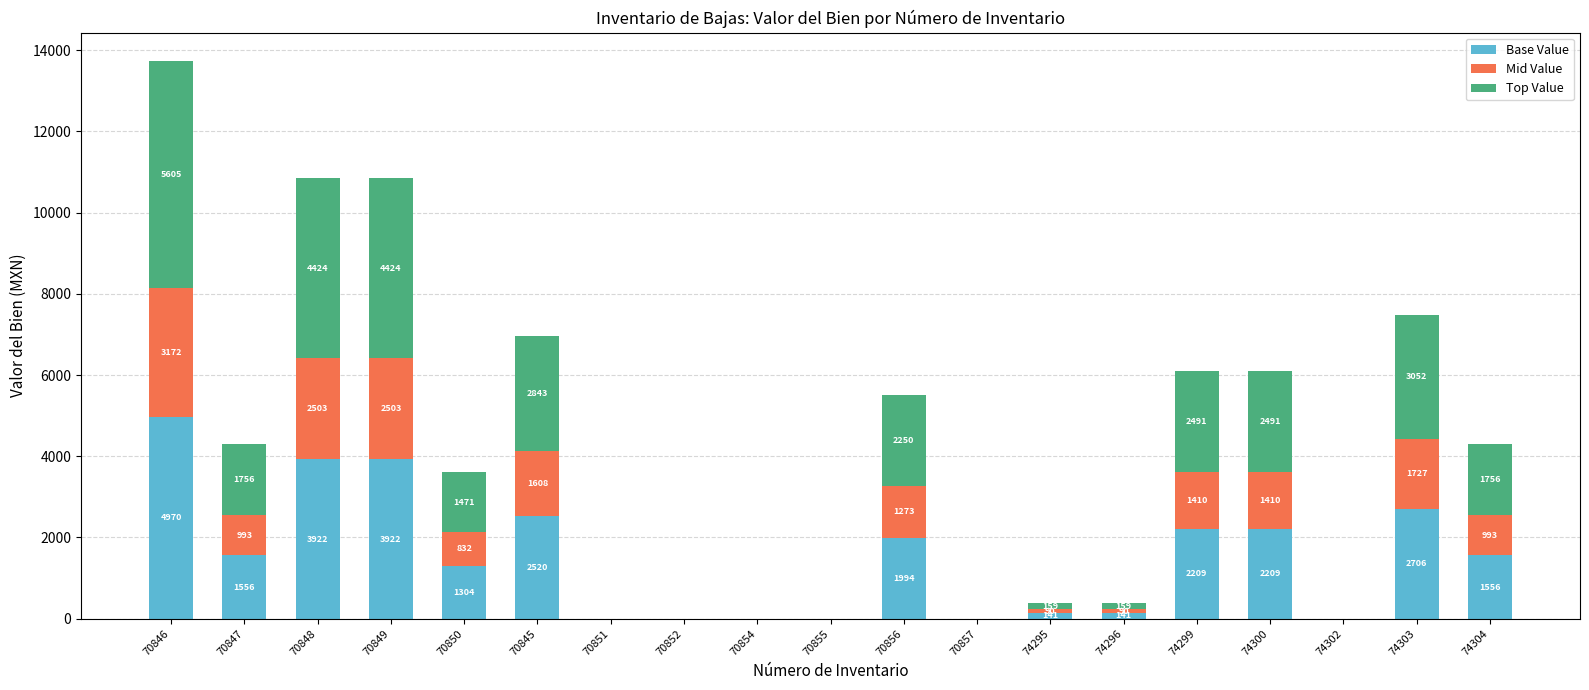

What are all the series names shown in the legend?

Base Value, Mid Value, Top Value